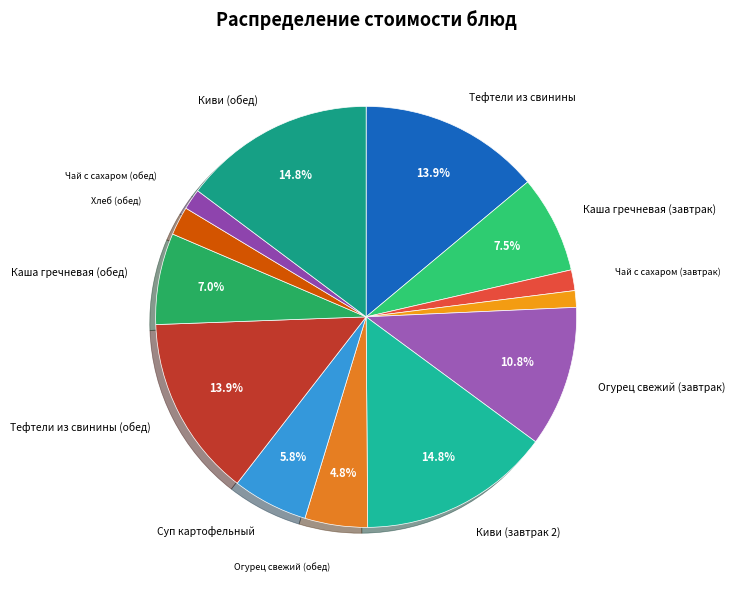

Count the number of slices in the pie.

13